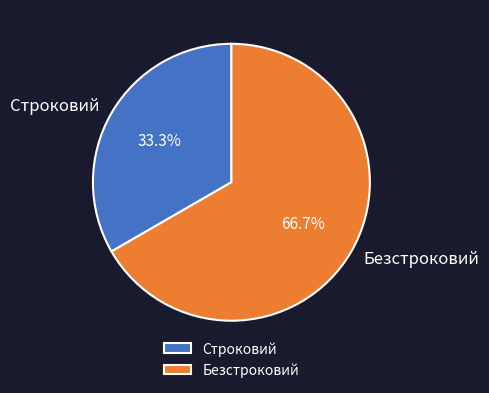

Does Строковий account for over 50% of the chart?

No